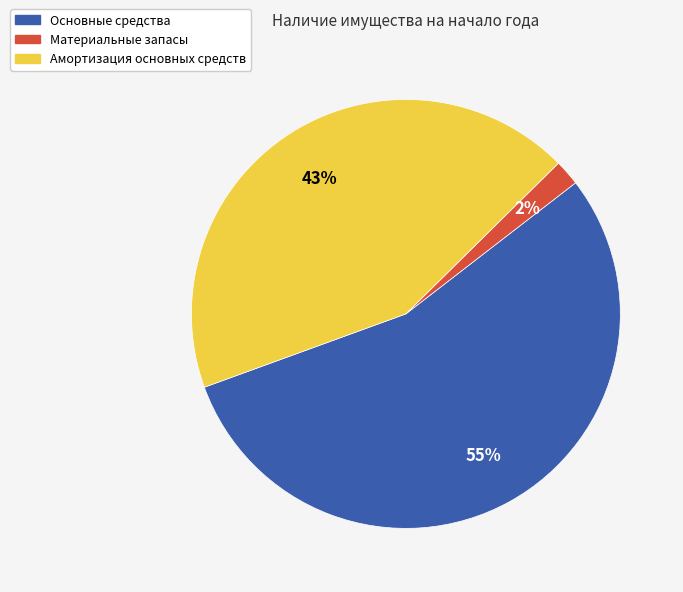

Rank the categories by value from lowest to highest.

Материальные запасы, Амортизация основных средств, Основные средства